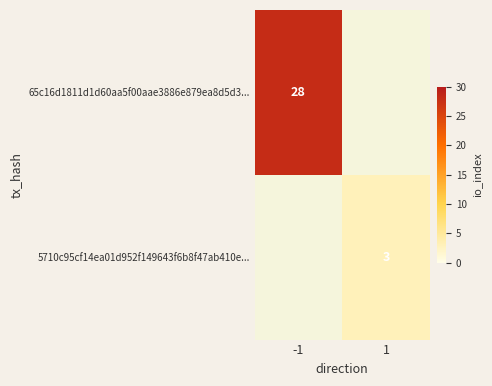

List the series in order of their peak value, highest first.

65c16d1811d1d60aa5f00aae3886e879ea8d5d3..., 5710c95cf14ea01d952f149643f6b8f47ab410e...